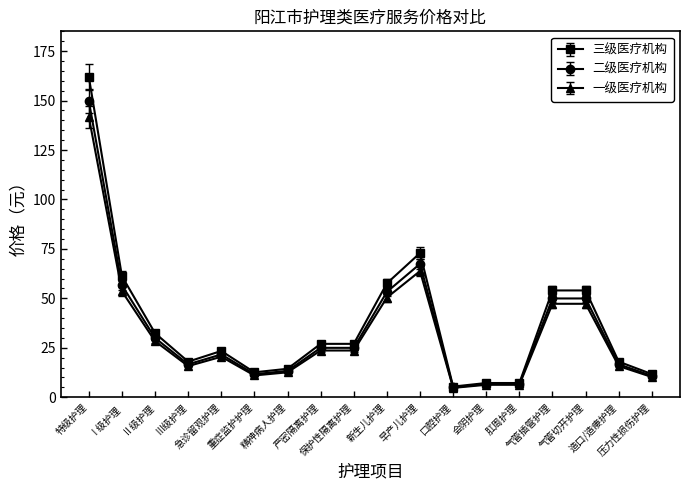

What is the label of the 14th point from the right?

急诊留观护理